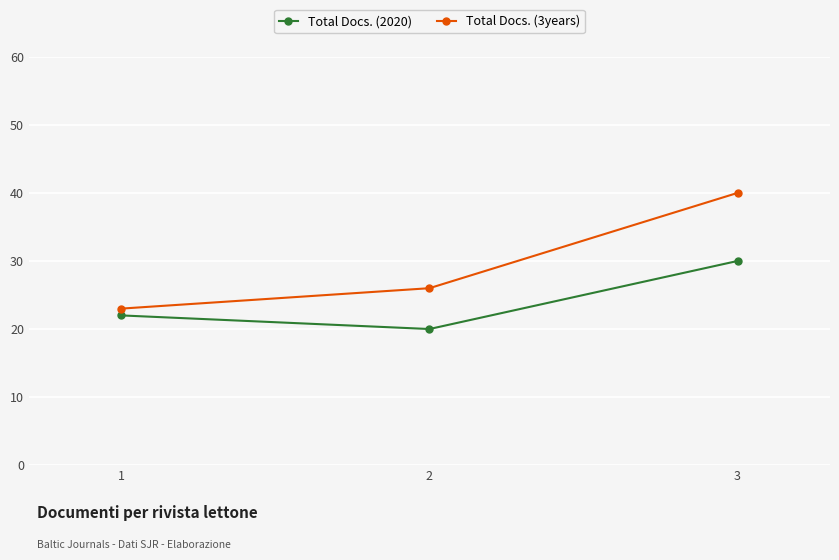

How many distinct data groups are displayed?

2